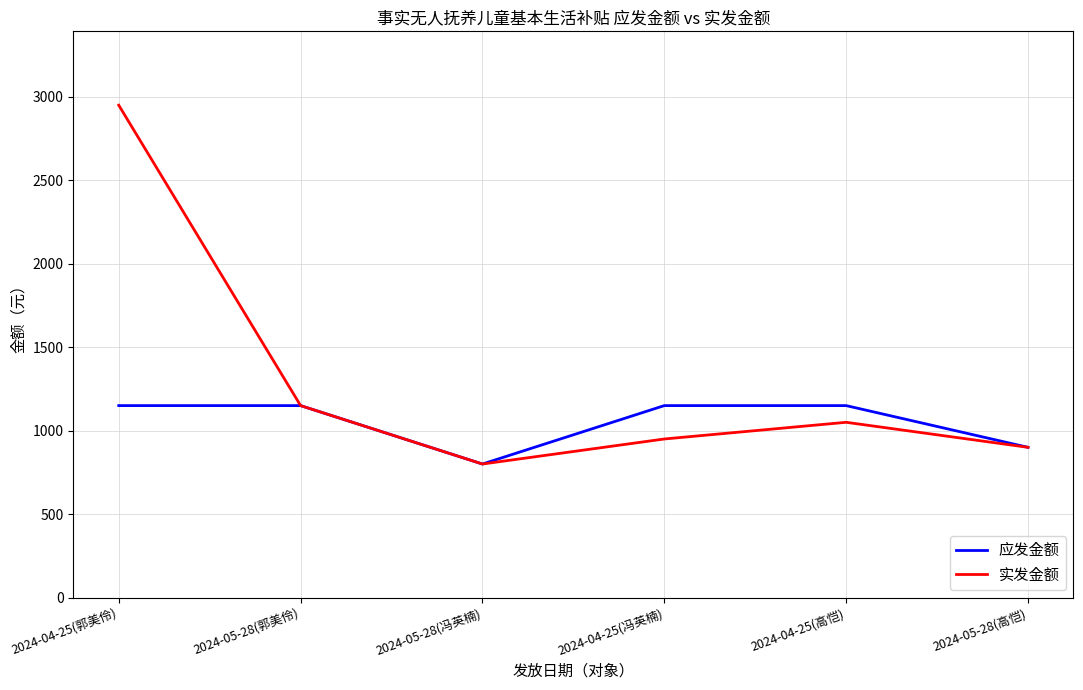

What is the sum of all 实发金额 values?

7800